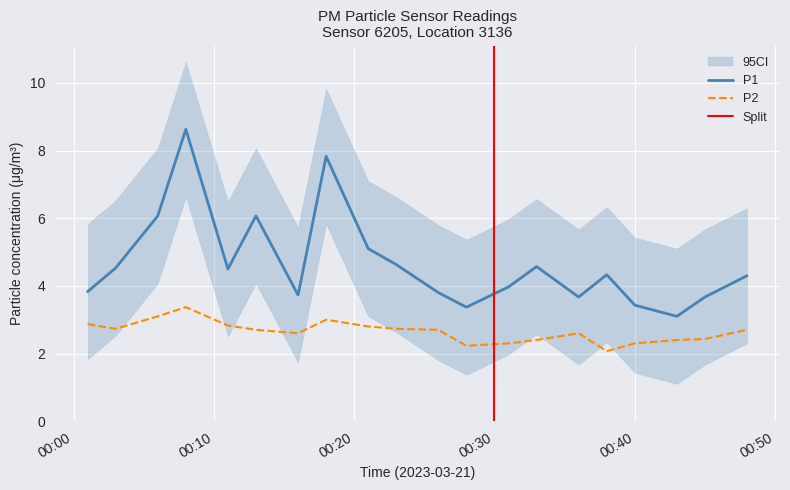

True or false: P2 and P1 cross at least once.

False